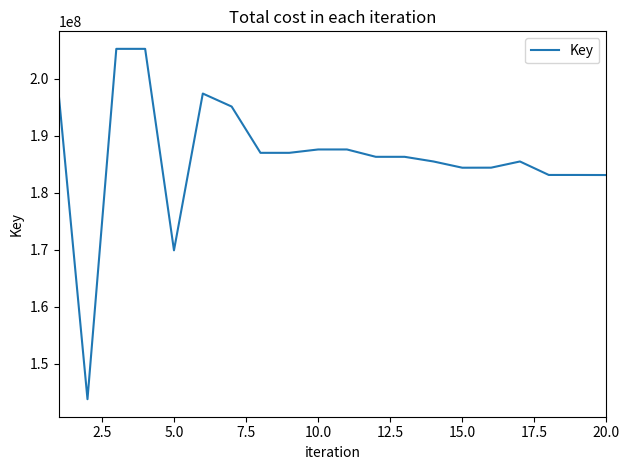

What is the smallest value displayed?

143795640